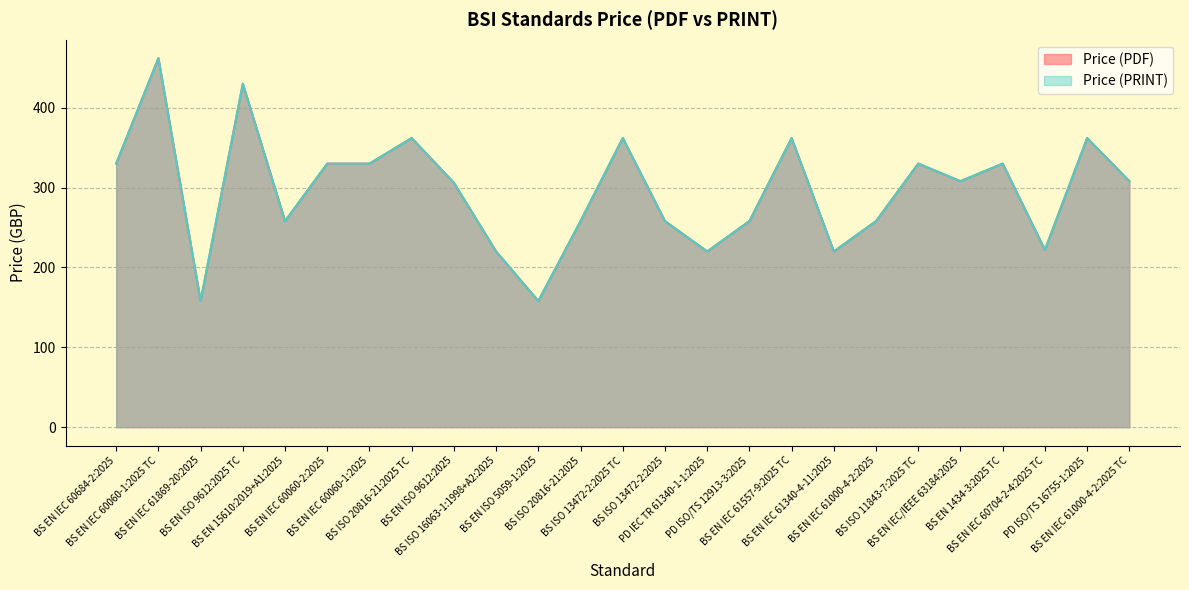

What is the sum of the Price (PDF) values at BS ISO 20816-21:2025 TC and BS EN IEC 60060-2:2025?

692